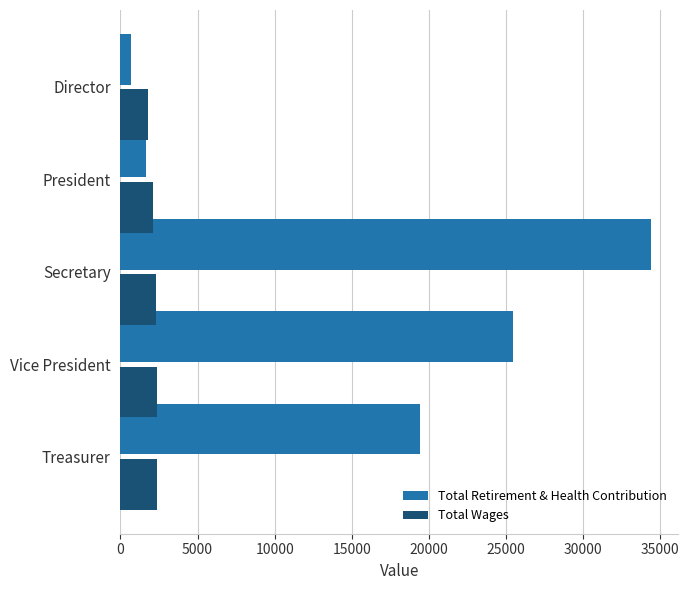

At which label does Total Retirement & Health Contribution reach its minimum?

Director